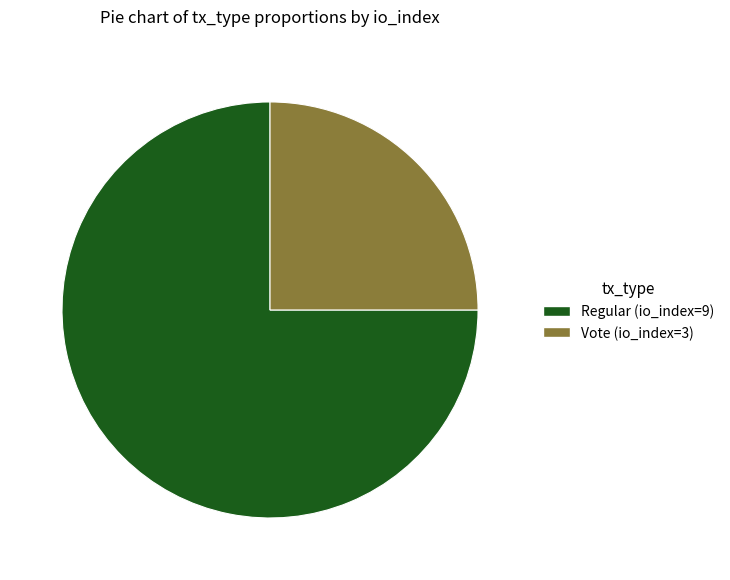

How many segments does this pie chart have?

2